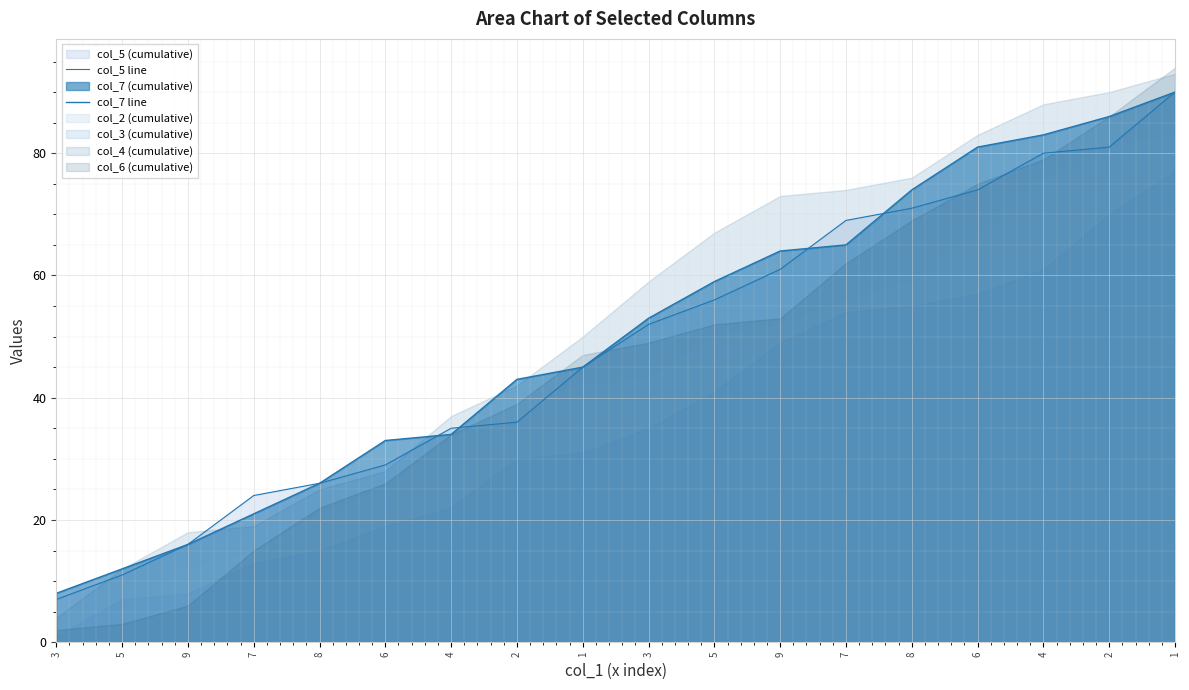

Which series changed the most between 2 and 6?

col_5 line